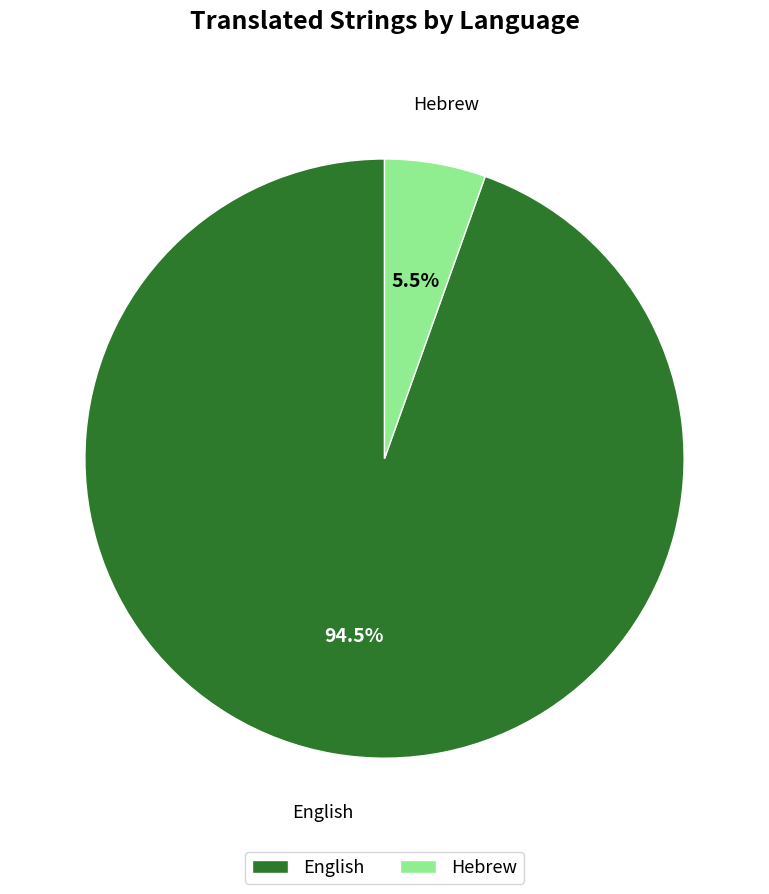

To the nearest percent, what is the difference between the English and Hebrew slice percentages?

89%